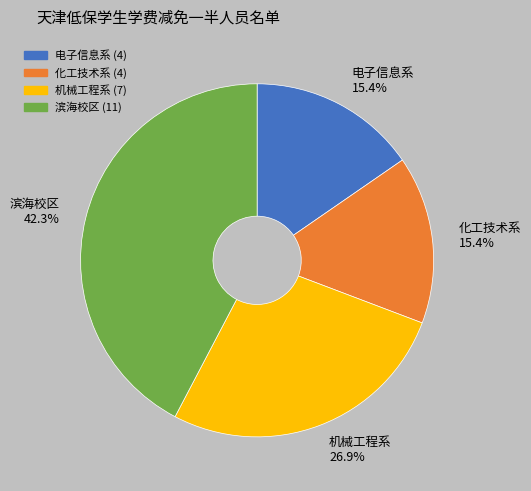

To the nearest percent, what portion does 电子信息系 represent?

15%